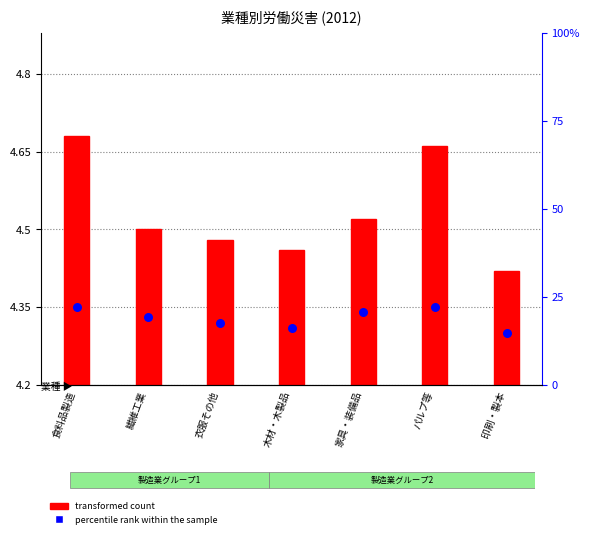

Which series has the largest Y range (max minus min)?

transformed count